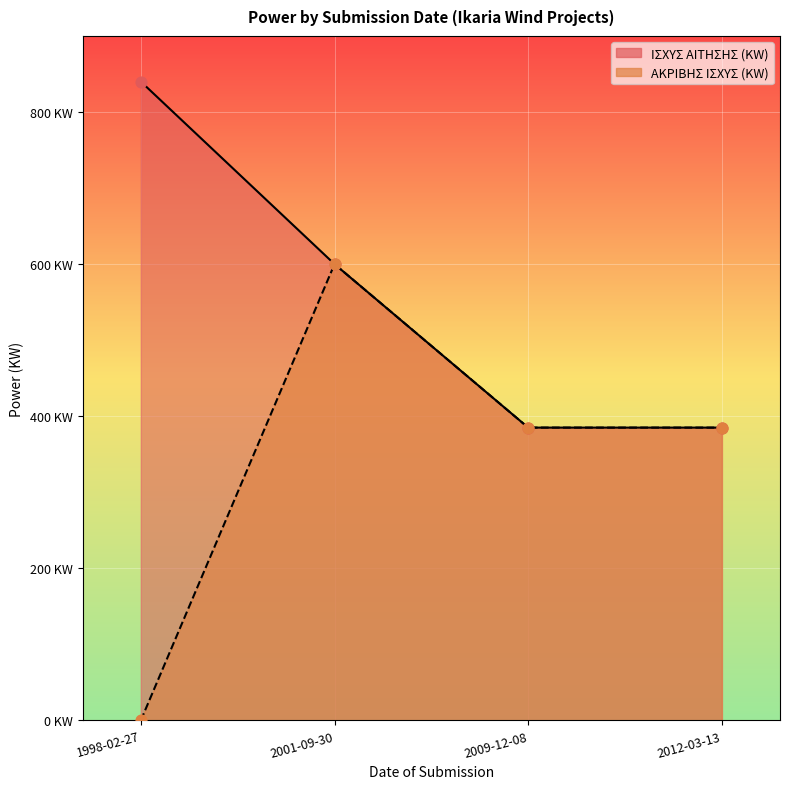

Which series reaches the minimum Y coordinate?

ΑΚΡΙΒΗΣ ΙΣΧΥΣ (KW)